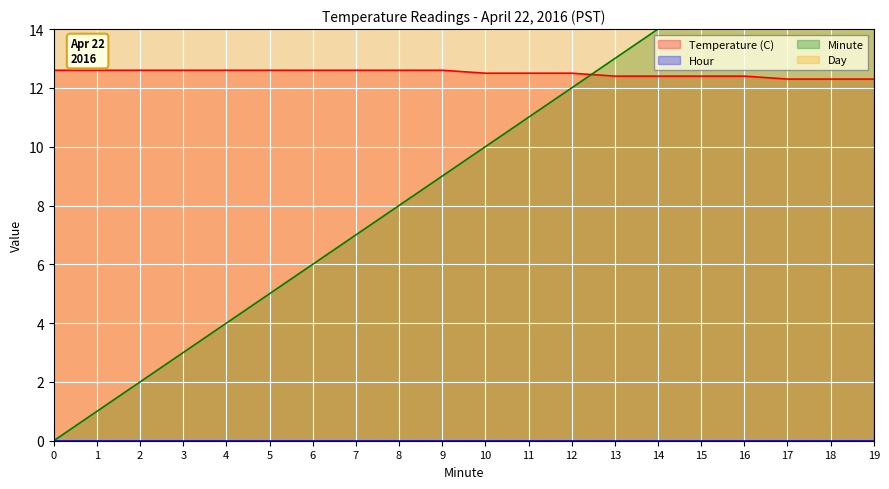

Count the number of categories in the chart.

20